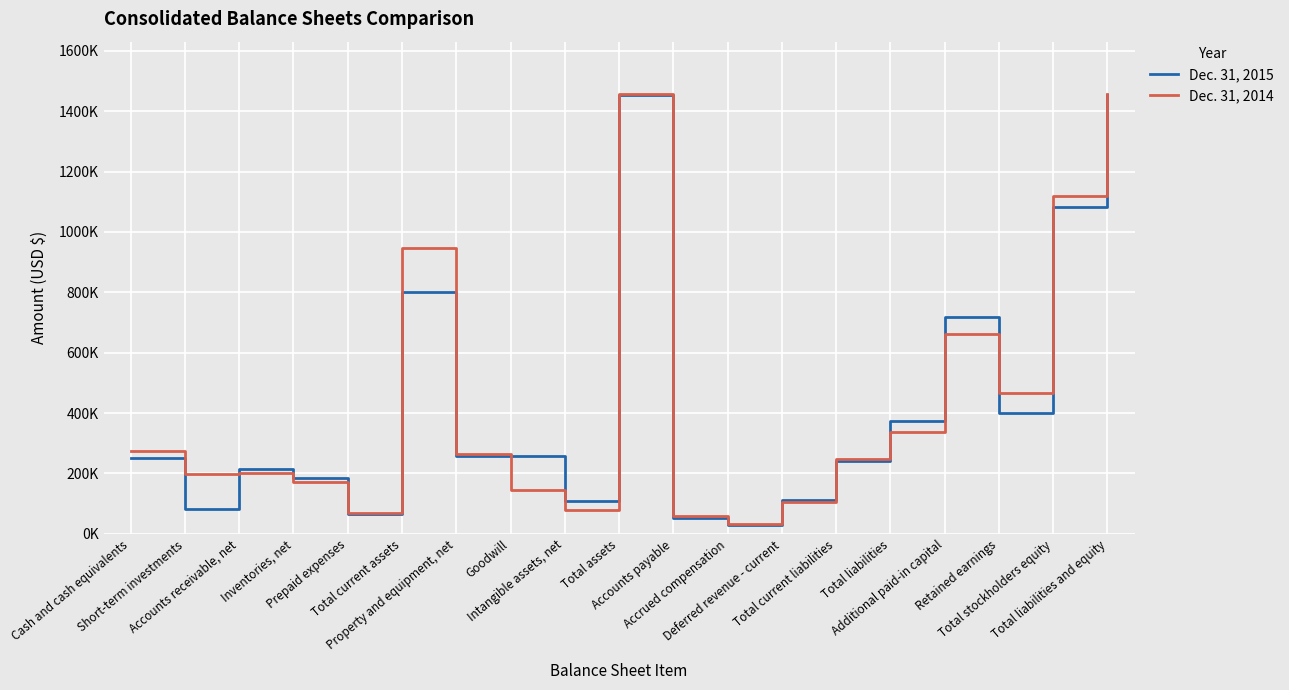

After their last crossing, which series has the higher values: Dec. 31, 2014 or Dec. 31, 2015?

Dec. 31, 2014